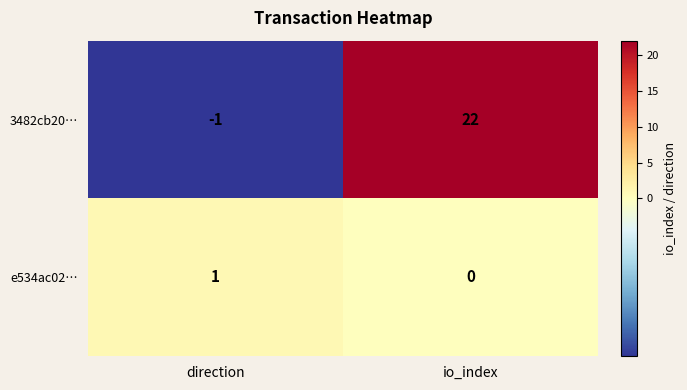

List the series in order of their peak value, highest first.

3482cb20…, e534ac02…